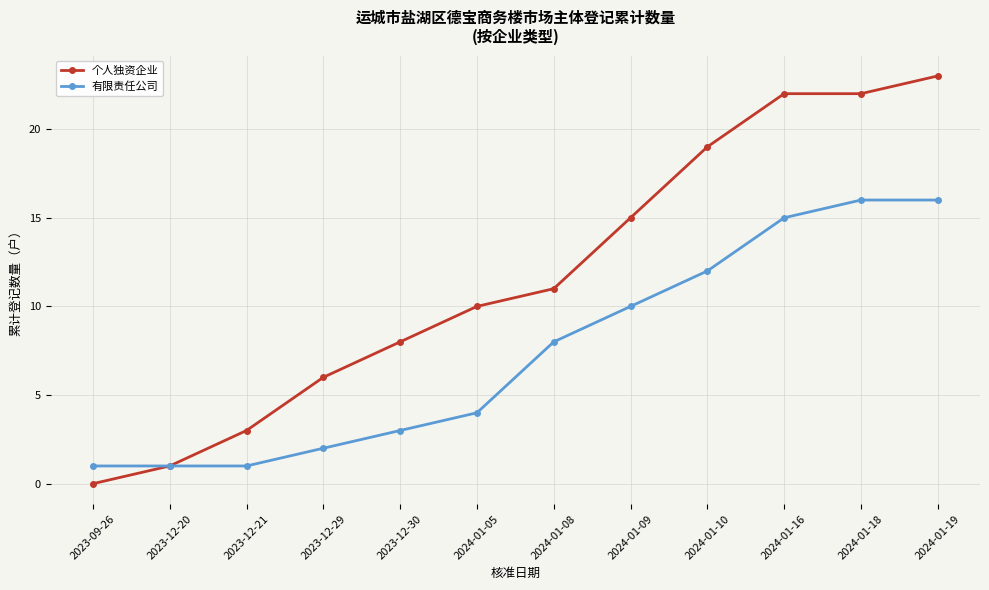

Reading left to right, transcribe all the data shown in this chart.

个人独资企业: 2023-09-26=0	2023-12-20=1	2023-12-21=3	2023-12-29=6	2023-12-30=8	2024-01-05=10	2024-01-08=11	2024-01-09=15	2024-01-10=19	2024-01-16=22	2024-01-18=22	2024-01-19=23
有限责任公司: 2023-09-26=1	2023-12-20=1	2023-12-21=1	2023-12-29=2	2023-12-30=3	2024-01-05=4	2024-01-08=8	2024-01-09=10	2024-01-10=12	2024-01-16=15	2024-01-18=16	2024-01-19=16